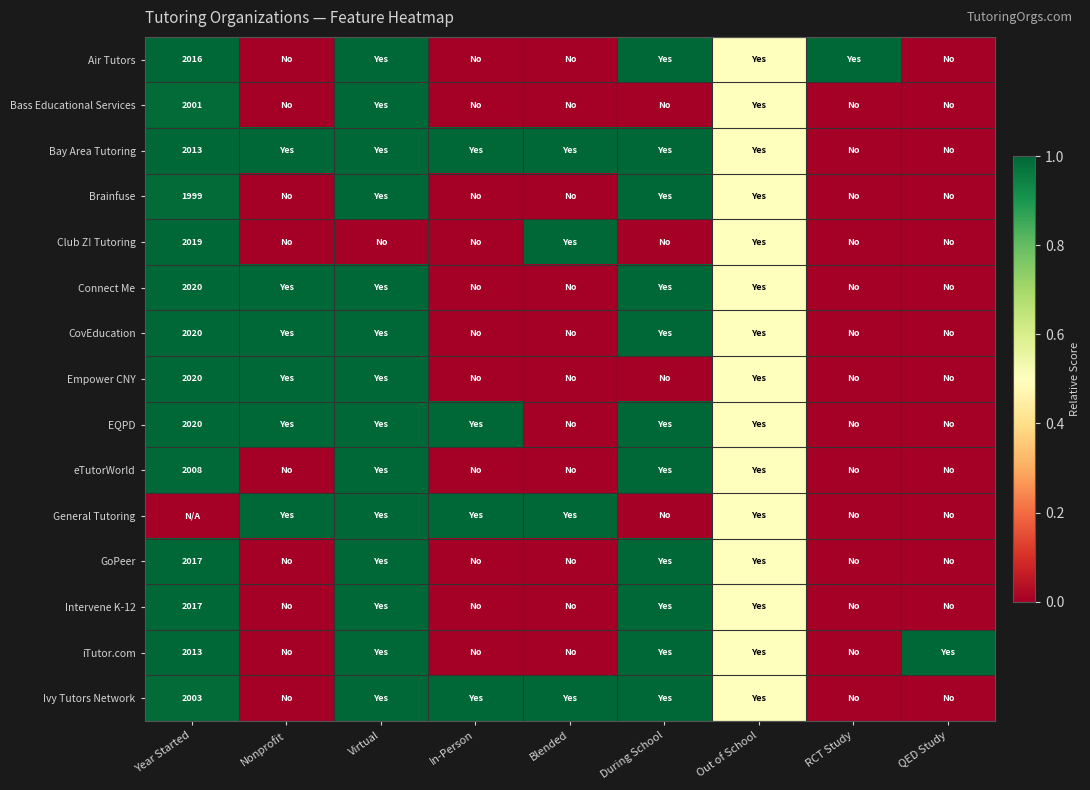

The value of GoPeer at Year Started is 1.8. True or false?

False